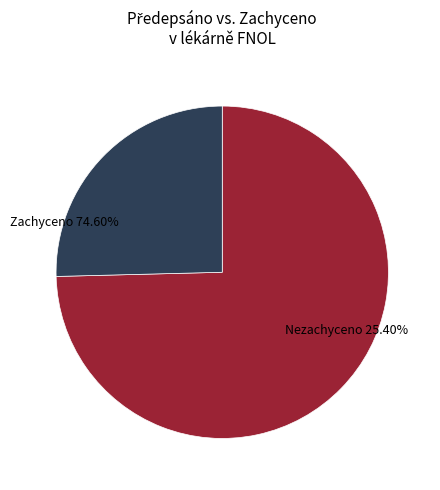

The OMEPRAZOL 2 slice represents 3% of the pie. True or false?

False